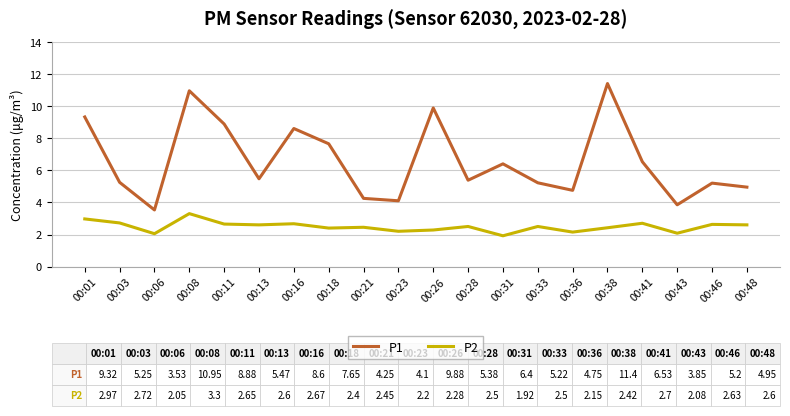

Which series changed the most between 00:03 and 00:16?

P1